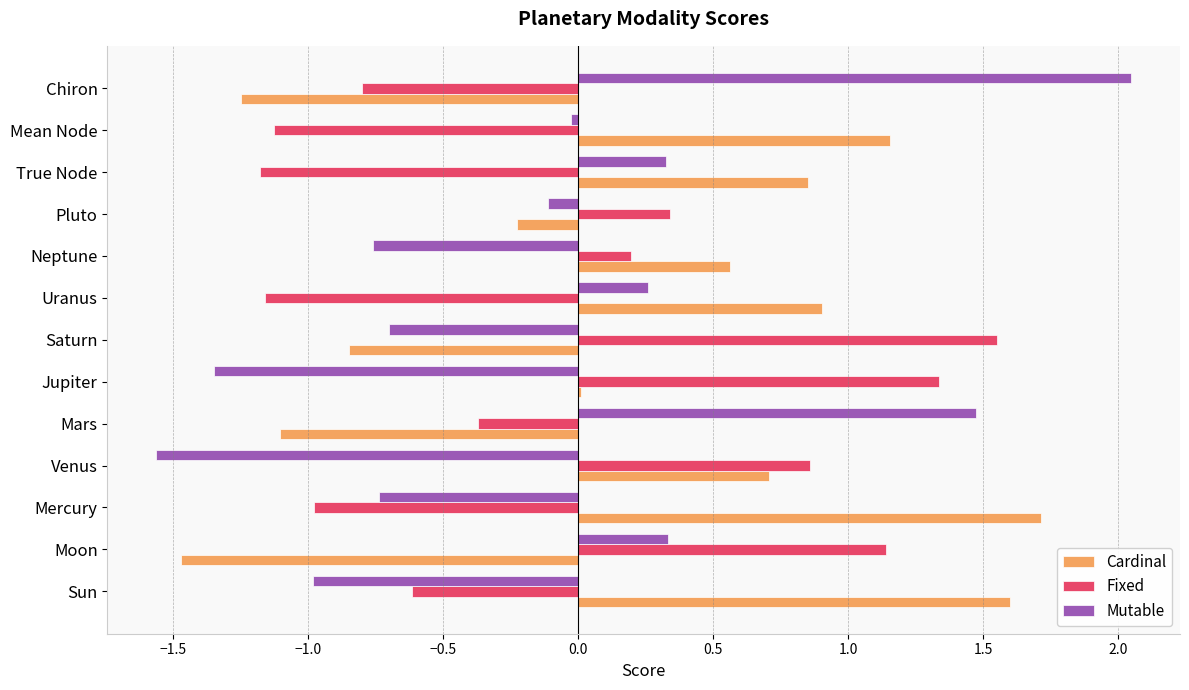

What are all the series names shown in the legend?

Cardinal, Fixed, Mutable